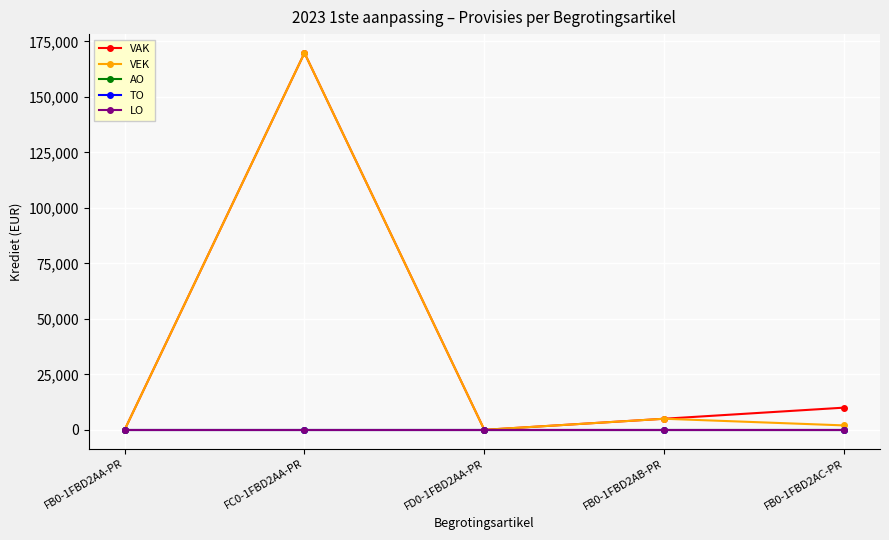

List the labels in order of TO value, largest first.

FB0-1FBD2AA-PR, FC0-1FBD2AA-PR, FD0-1FBD2AA-PR, FB0-1FBD2AB-PR, FB0-1FBD2AC-PR